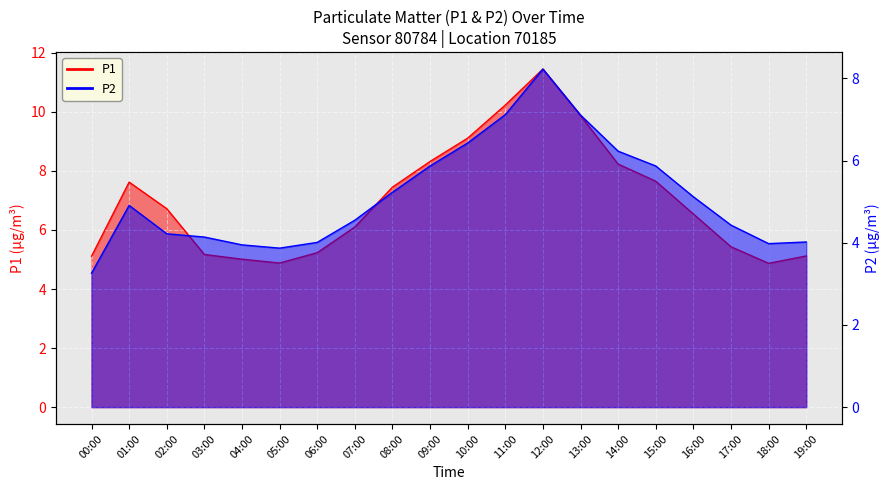

Which label corresponds to the largest value in the chart?

12:00